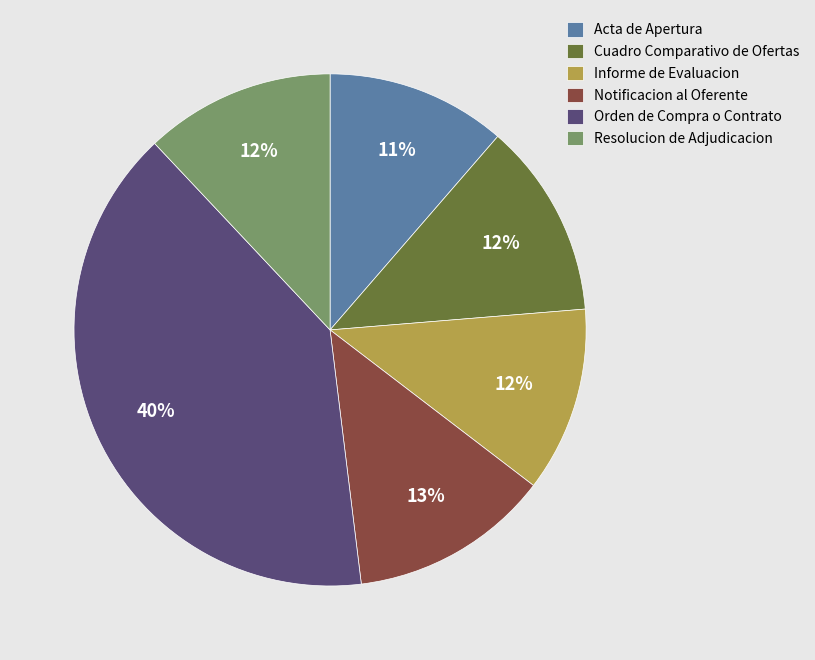

How many segments does this pie chart have?

6